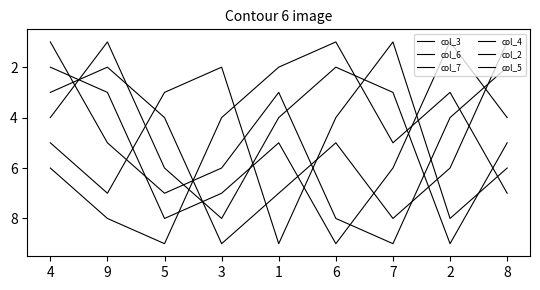

Is it true that col_6 equals 6 at 4?

True